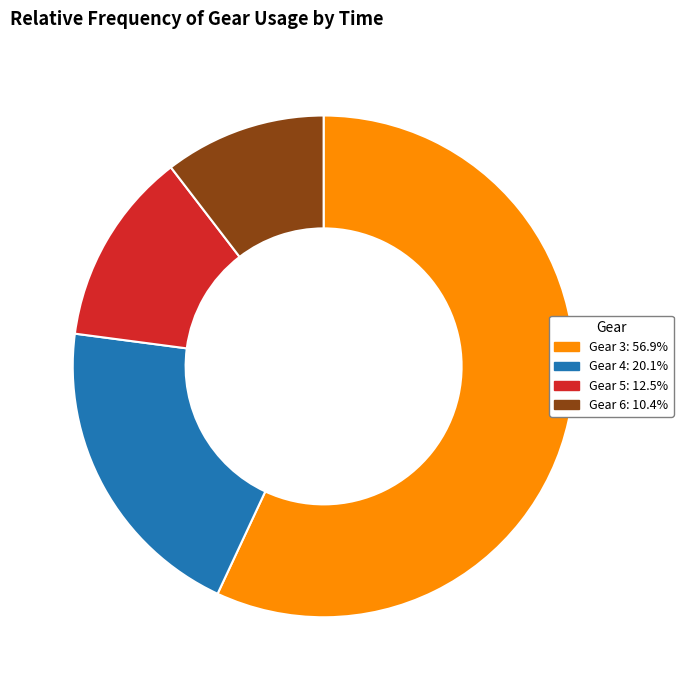

Which category accounts for the majority?

Gear 3